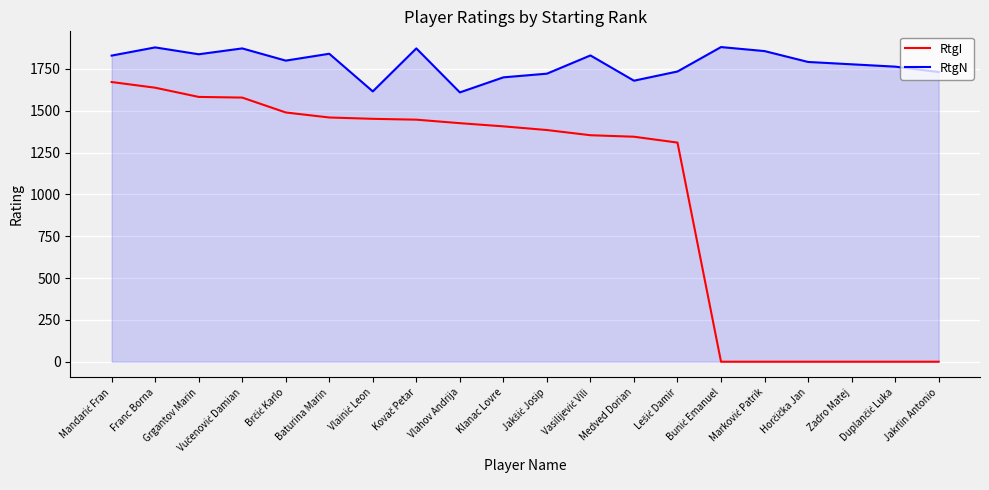

At which category does RtgN reach its first local valley?

Grgantov Marin